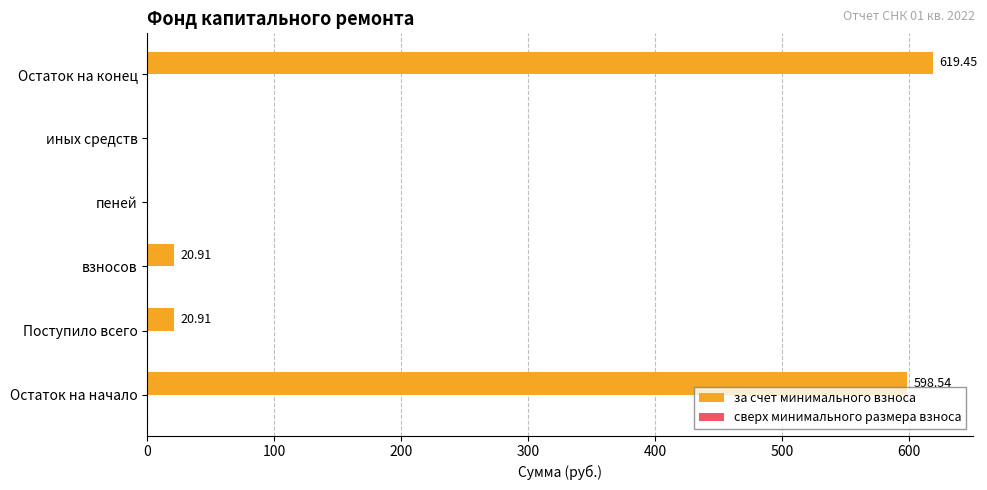

At which category does the chart reach its peak across all series?

Остаток на конец